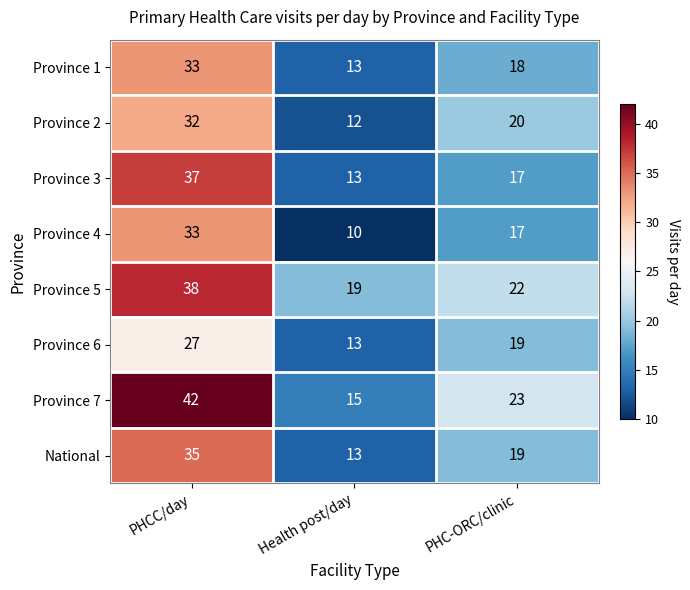

Count the number of categories in the chart.

3